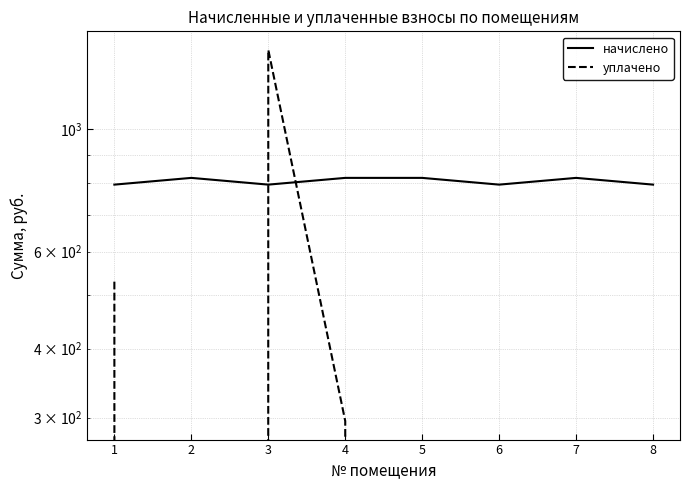

Is it true that начислено equals 1360.9 at 8?

False